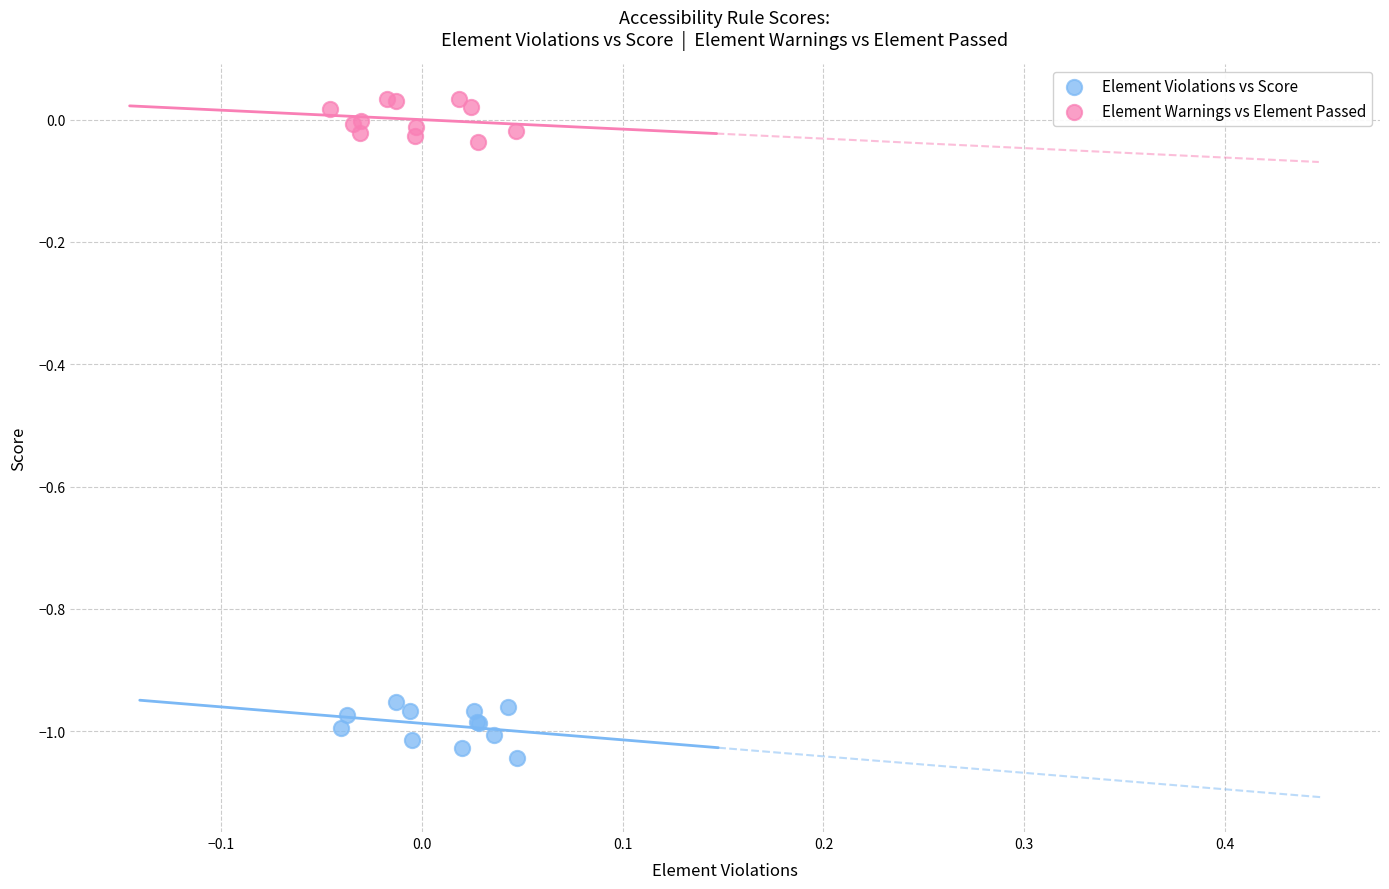

Which series contains the lowest Y value?

Element Violations vs Score